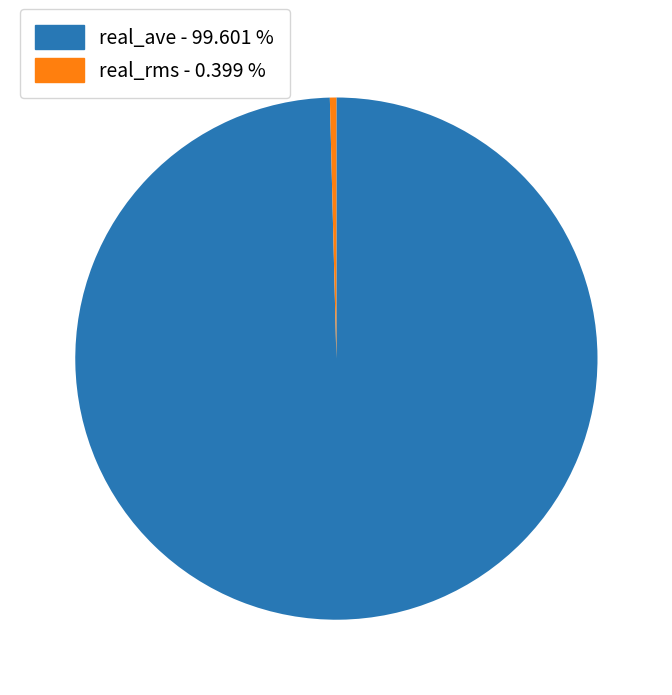

Is the sum of real_ave - 99.601 % and real_rms - 0.399 % greater than half?

Yes